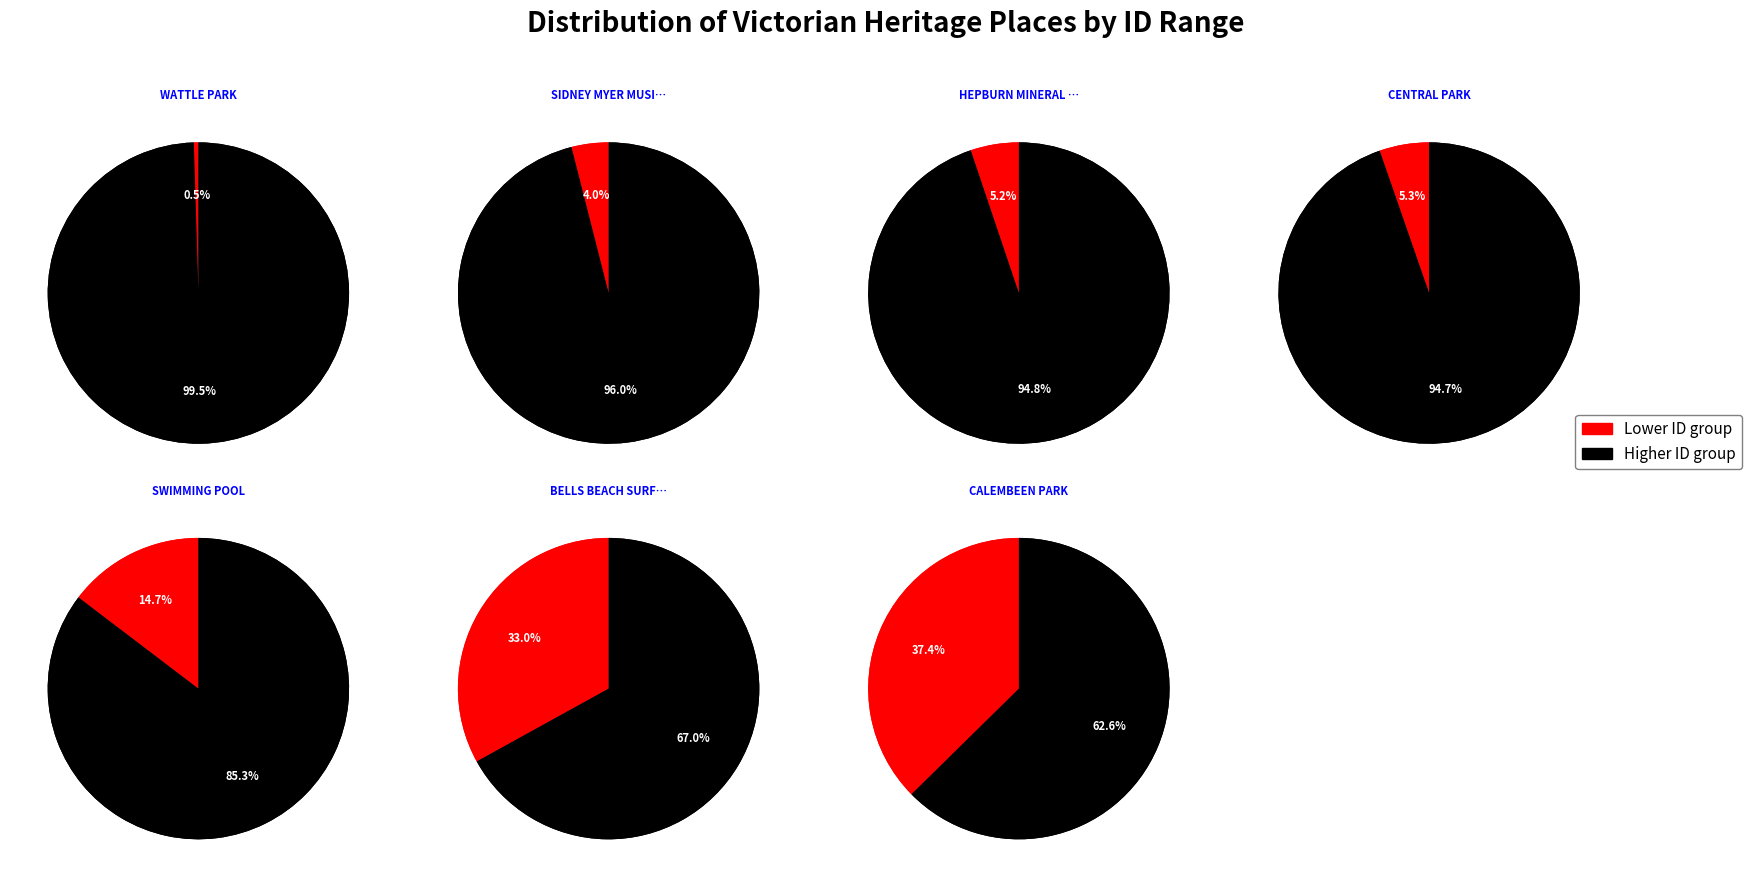

What is the smallest slice in the pie chart?

WATTLE PARK